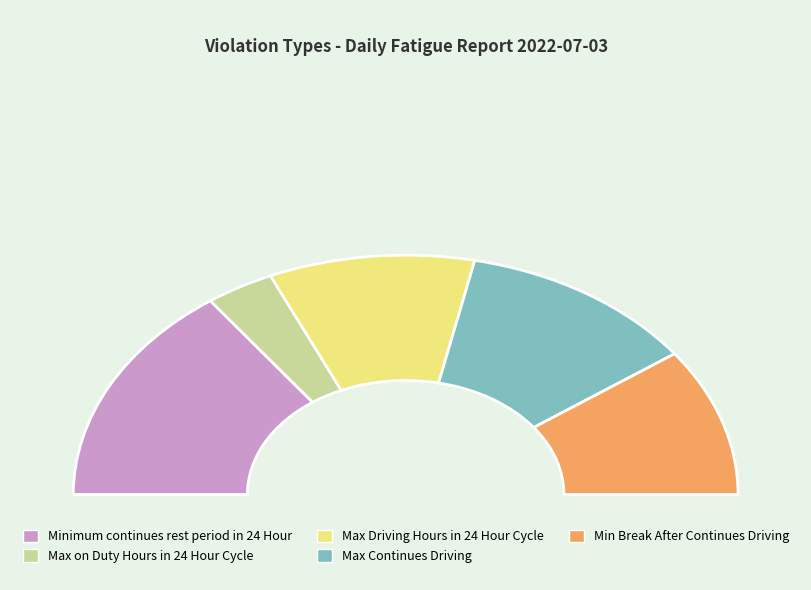

To the nearest percent, what is the average slice percentage?

20%